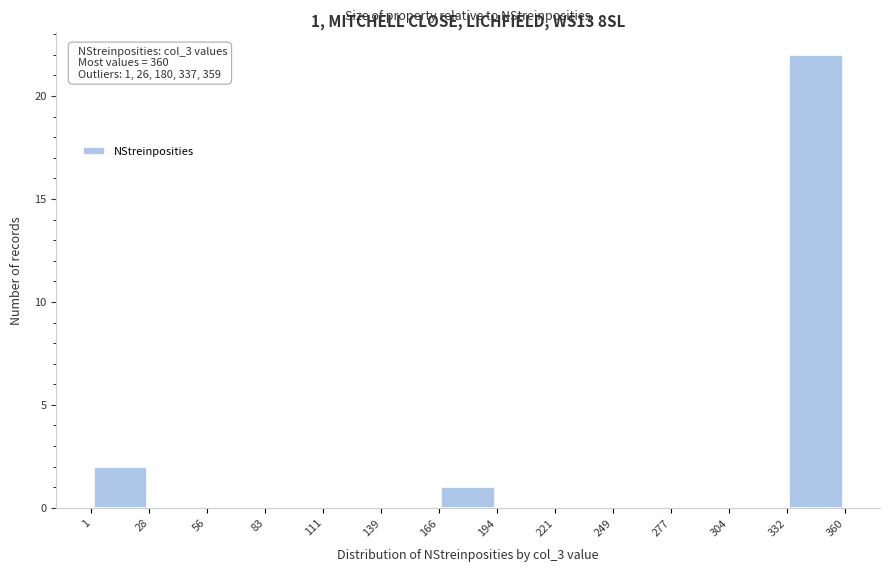

Which range on the x-axis has the tallest bar?

332 to 360